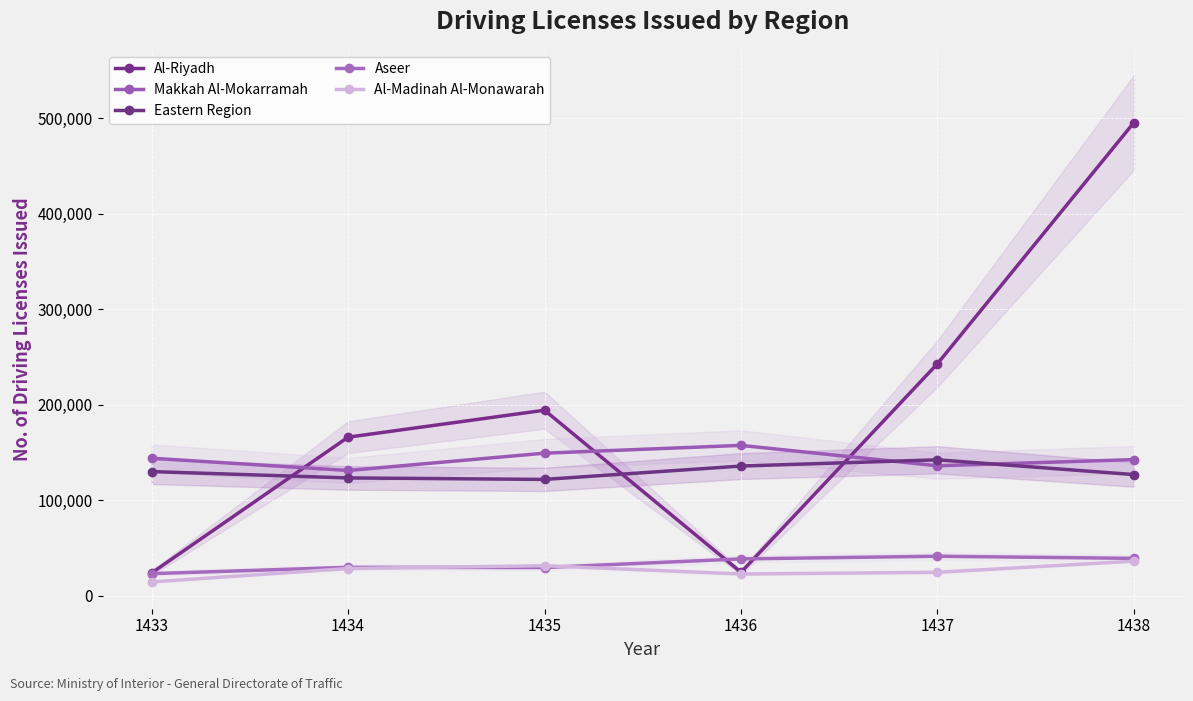

True or false: Aseer and Makkah Al-Mokarramah cross at least once.

False